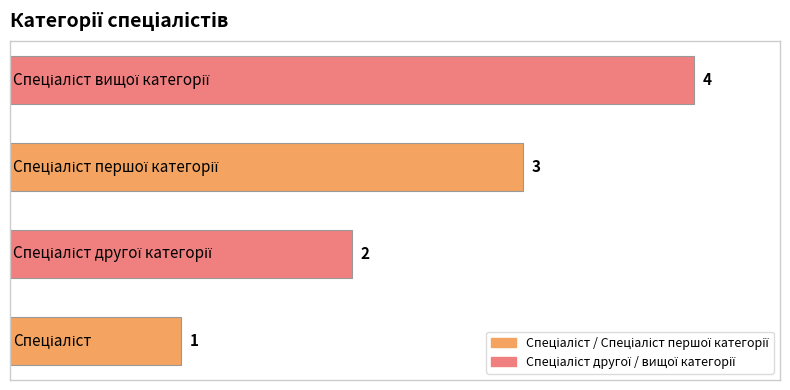

What is the difference between the second highest and minimum values?

2